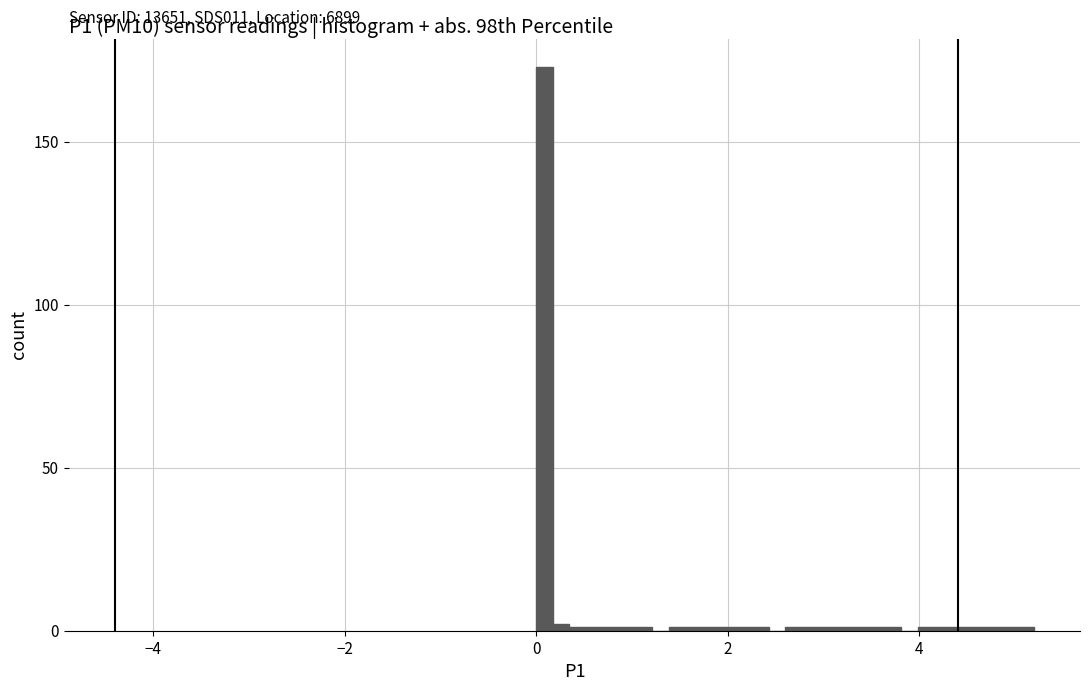

Read against the x-axis, roughly where is the centre of the tallest bar?

0.0